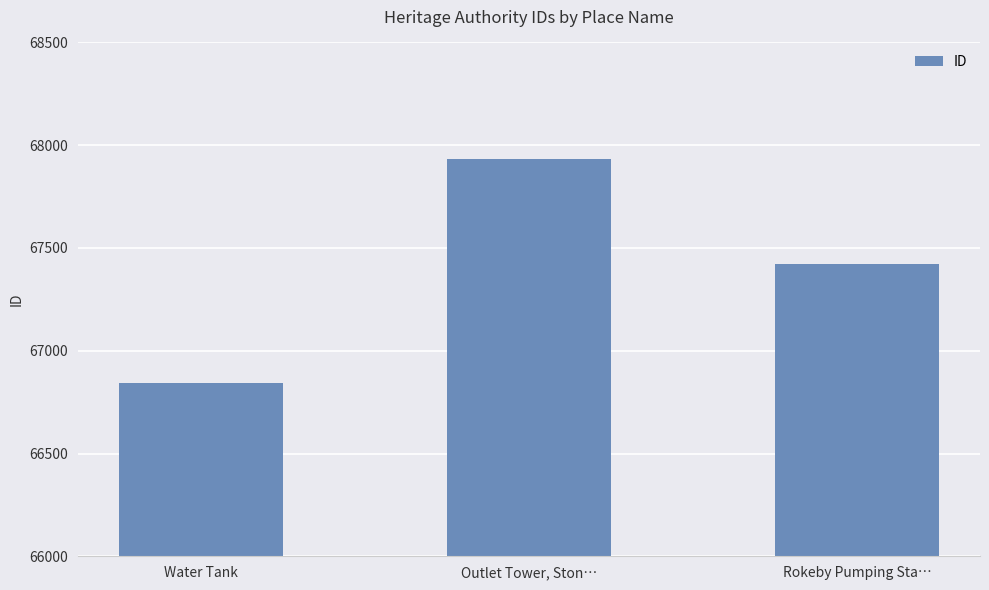

How many series are shown in this chart?

1